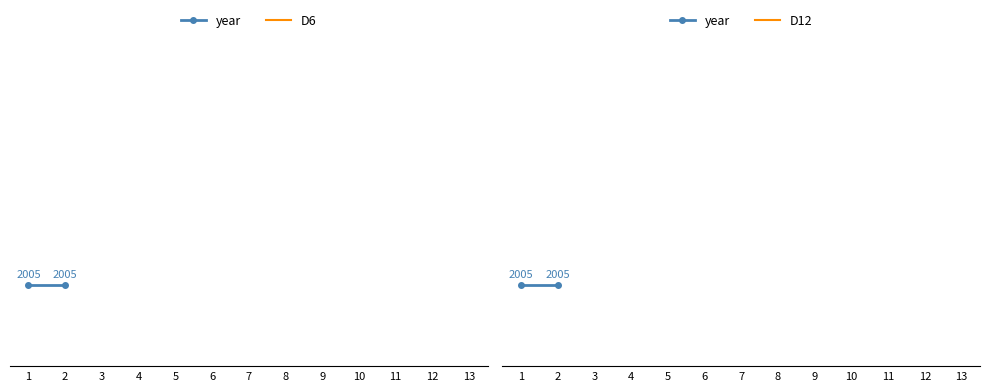

Which label corresponds to the smallest value in the chart?

1